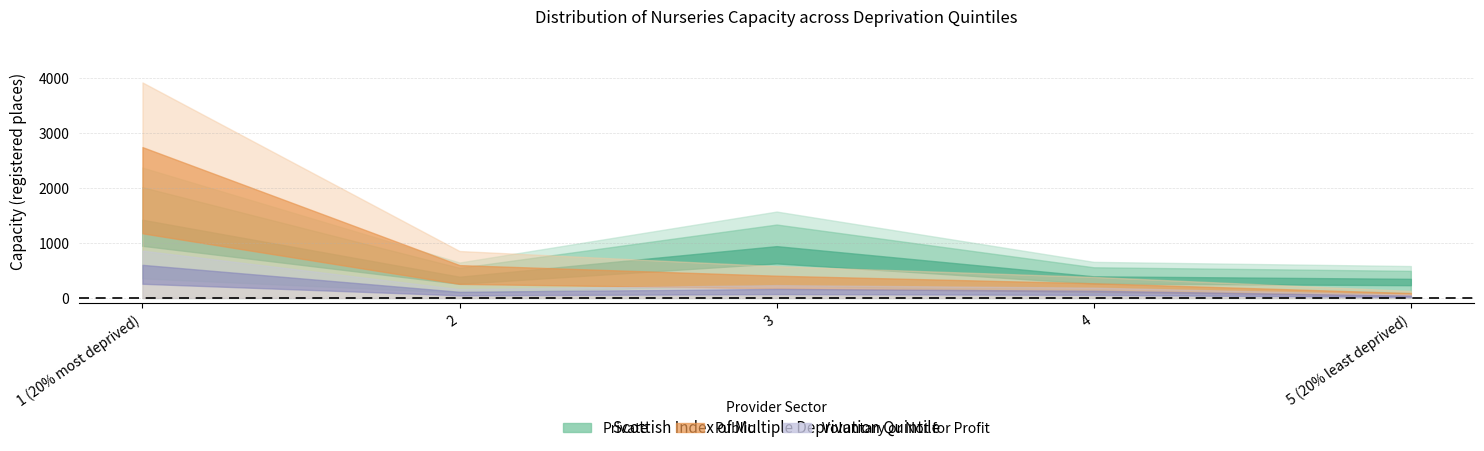

Is it true that Public equals 853 at 2?

True